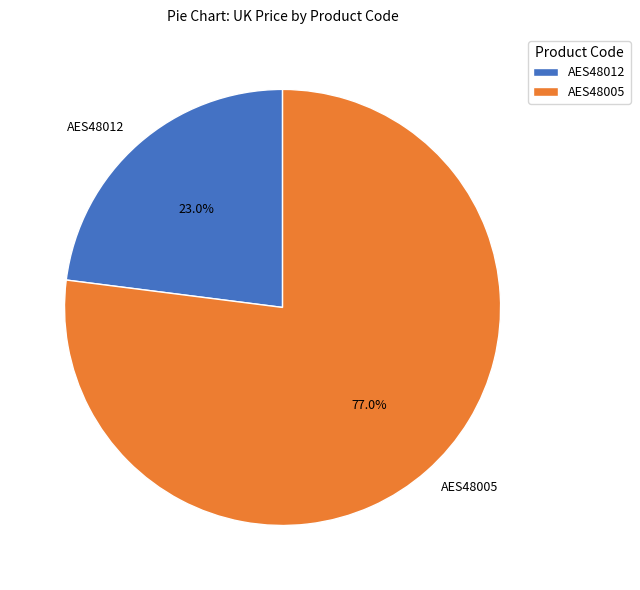

To the nearest percent, what is the average slice percentage?

50%